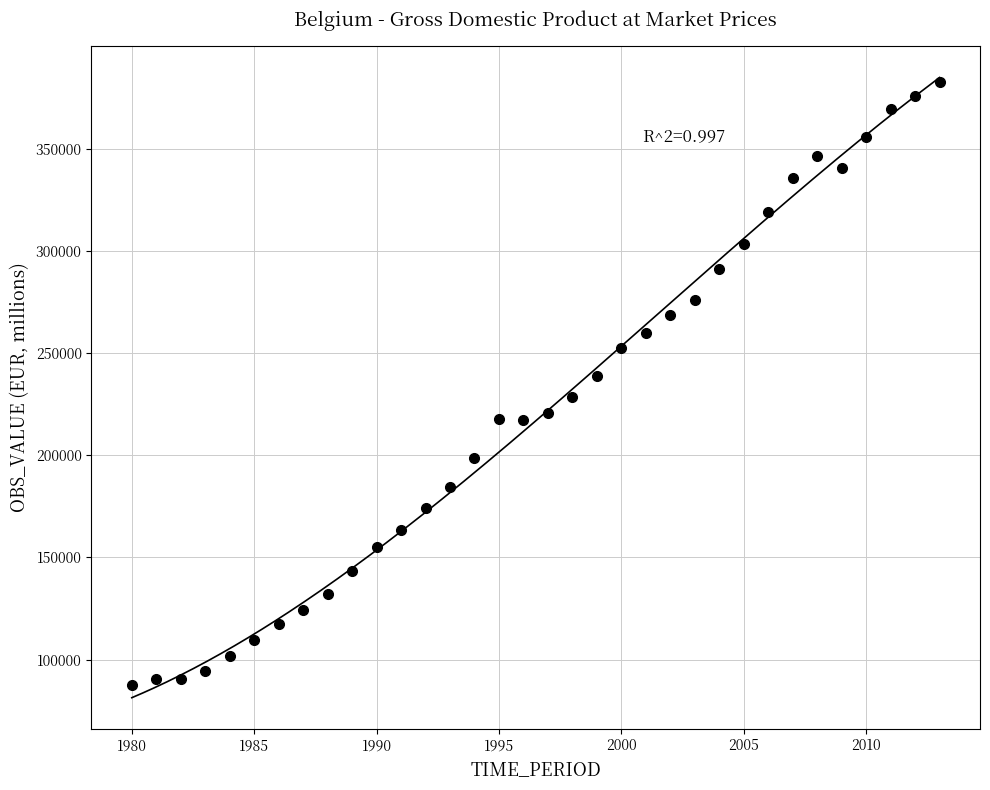

What is the range of Y values (max minus min)?

294966.3